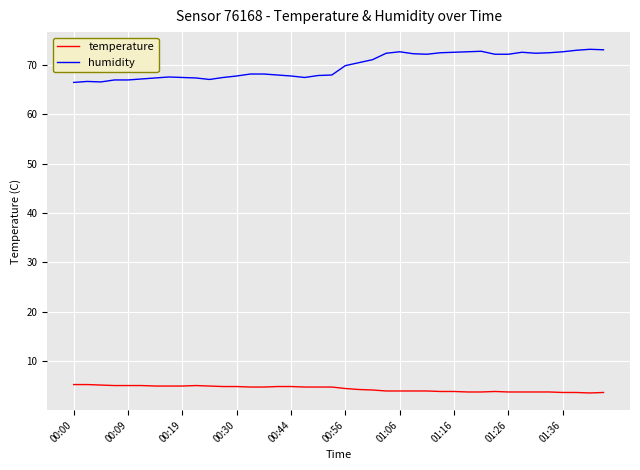

True or false: humidity and temperature cross at least once.

False